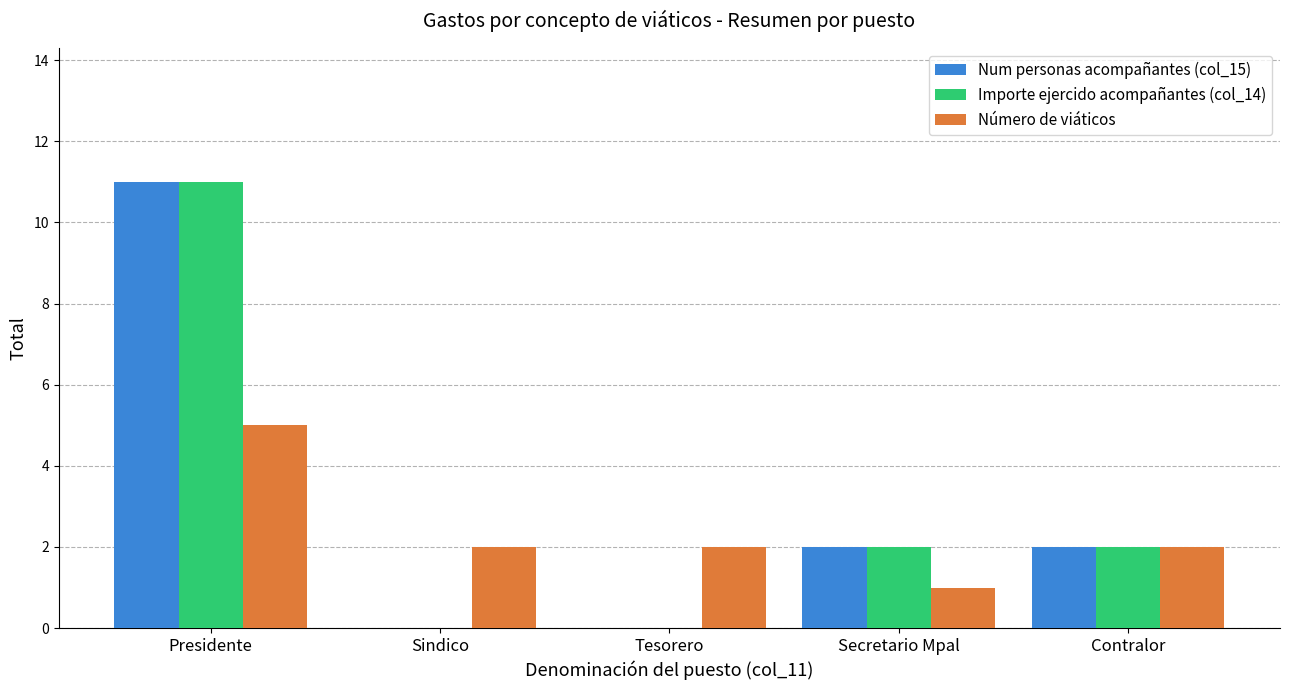

How many distinct data groups are displayed?

3